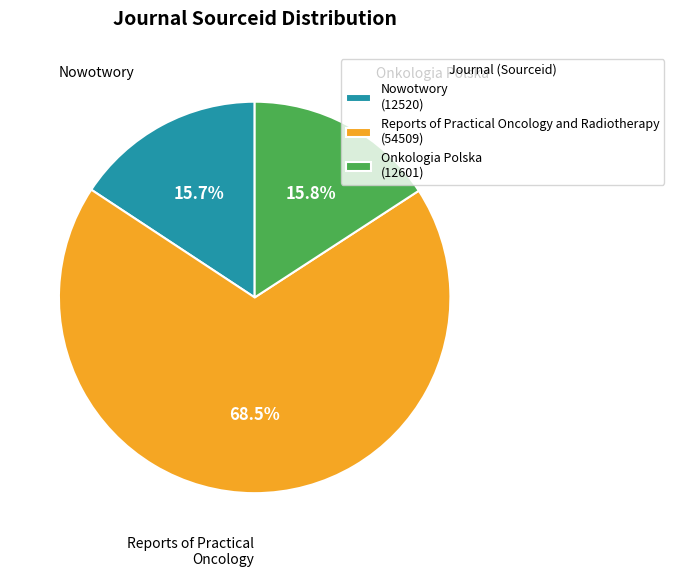

Is it true that Nowotwory is 16% of the pie?

True